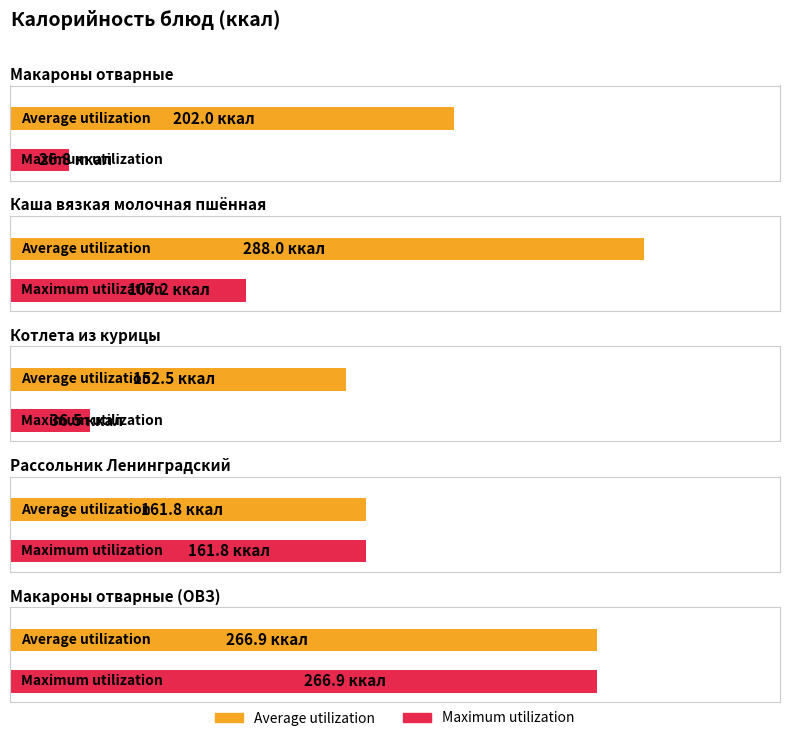

Reading right to left, extract all data points from this chart.

Average utilization: Макароны отварные (ОВЗ)=266.9	Рассольник Ленинградский=161.8	Котлета из курицы=152.5	Каша вязкая молочная пшённая=288.0	Макароны отварные=202.0
Maximum utilization: Макароны отварные (ОВЗ)=266.9	Рассольник Ленинградский=161.8	Котлета из курицы=36.5	Каша вязкая молочная пшённая=107.2	Макароны отварные=26.8